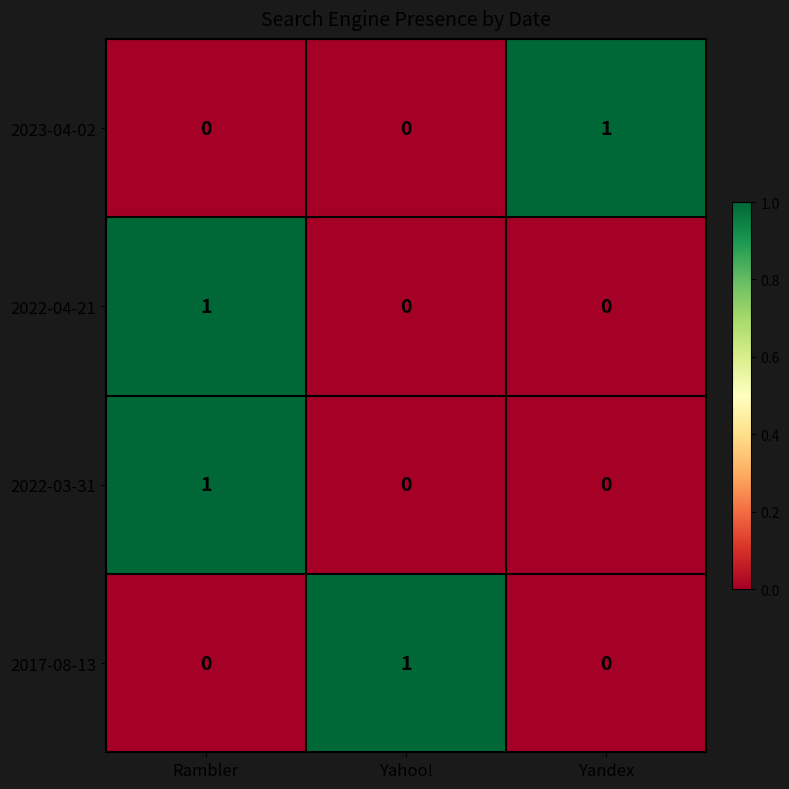

Reading left to right, transcribe all the data shown in this chart.

2023-04-02: 0	0	1
2022-04-21: 1	0	0
2022-03-31: 1	0	0
2017-08-13: 0	1	0